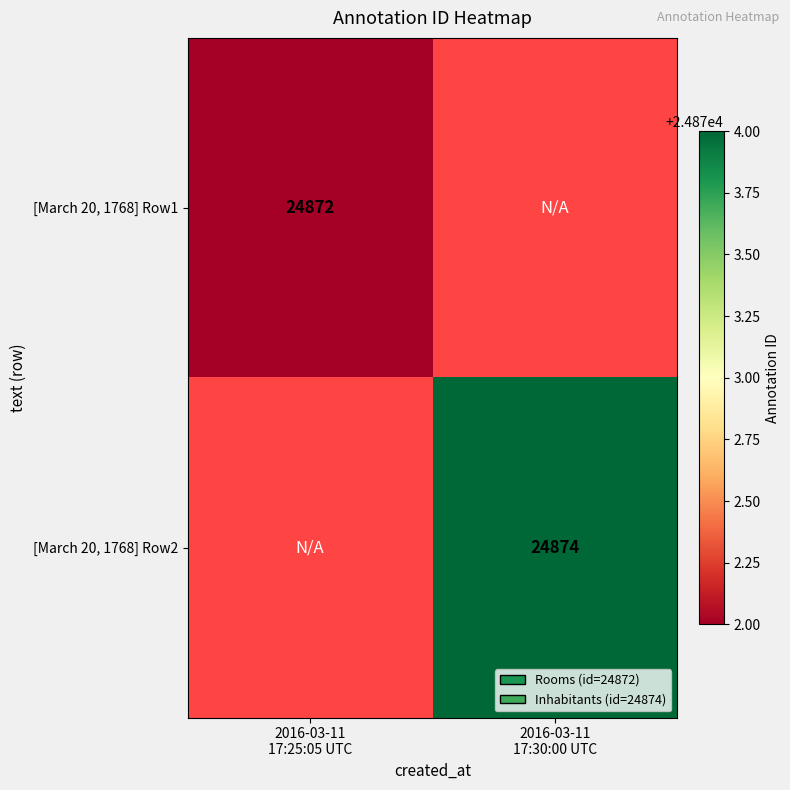

Count the number of data series in this chart.

2